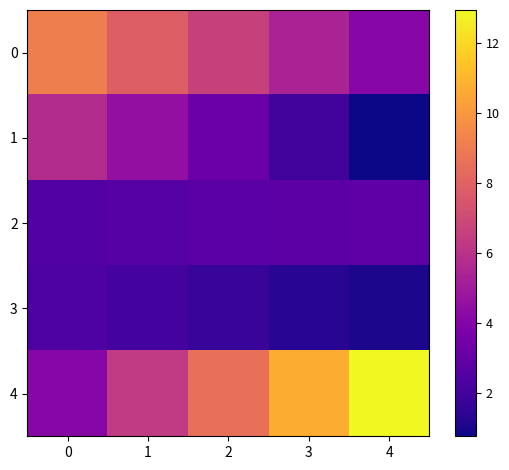

Reading right to left, what are all the values shown in this chart?

0: 4=4.1	3=5.4	2=6.6	1=7.9	0=9.1
1: 4=0.8	3=2.0	2=3.3	1=4.5	0=5.8
2: 4=2.9	3=2.8	2=2.7	1=2.6	0=2.5
3: 4=1.0	3=1.4	2=1.7	1=2.1	0=2.4
4: 4=13.0	3=10.8	2=8.5	1=6.3	0=4.1